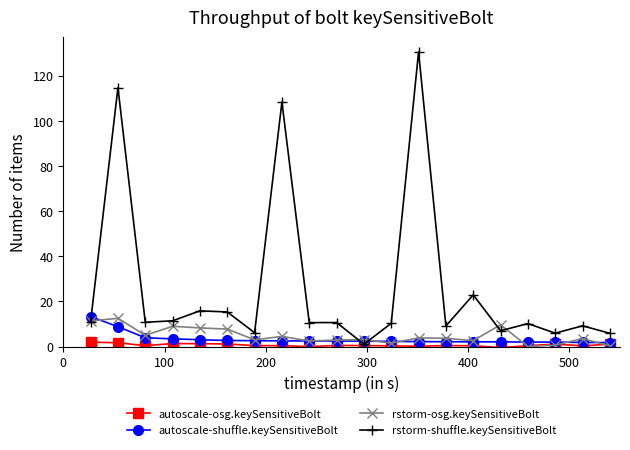

Which series has the widest spread of values?

rstorm-shuffle.keySensitiveBolt